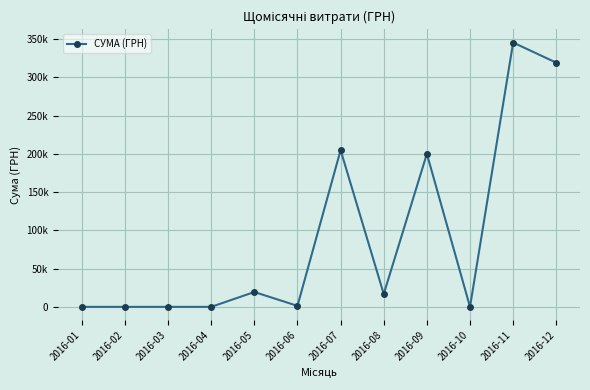

Is this an area chart (filled region under the line)?

No